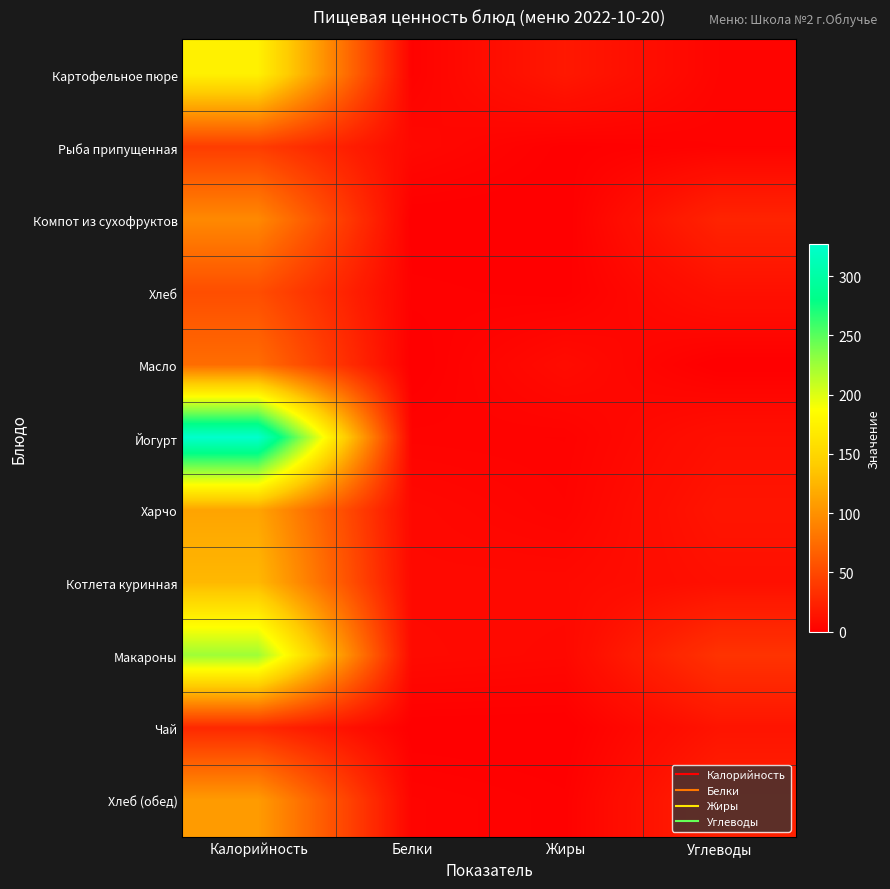

Which series has the largest total across all categories?

Йогурт